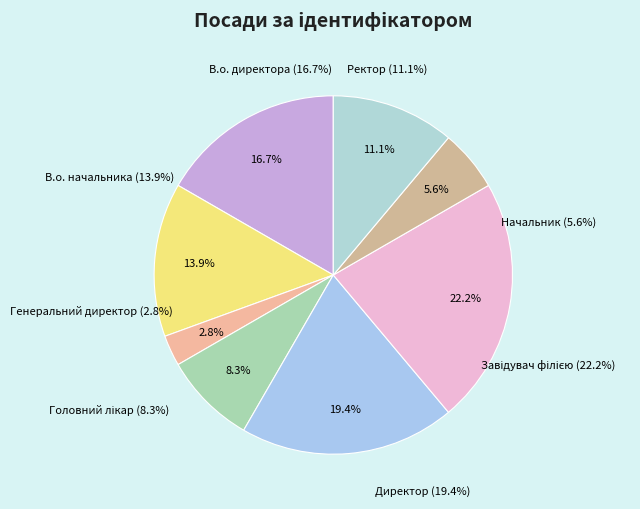

Which slice is the smallest?

Генеральний директор